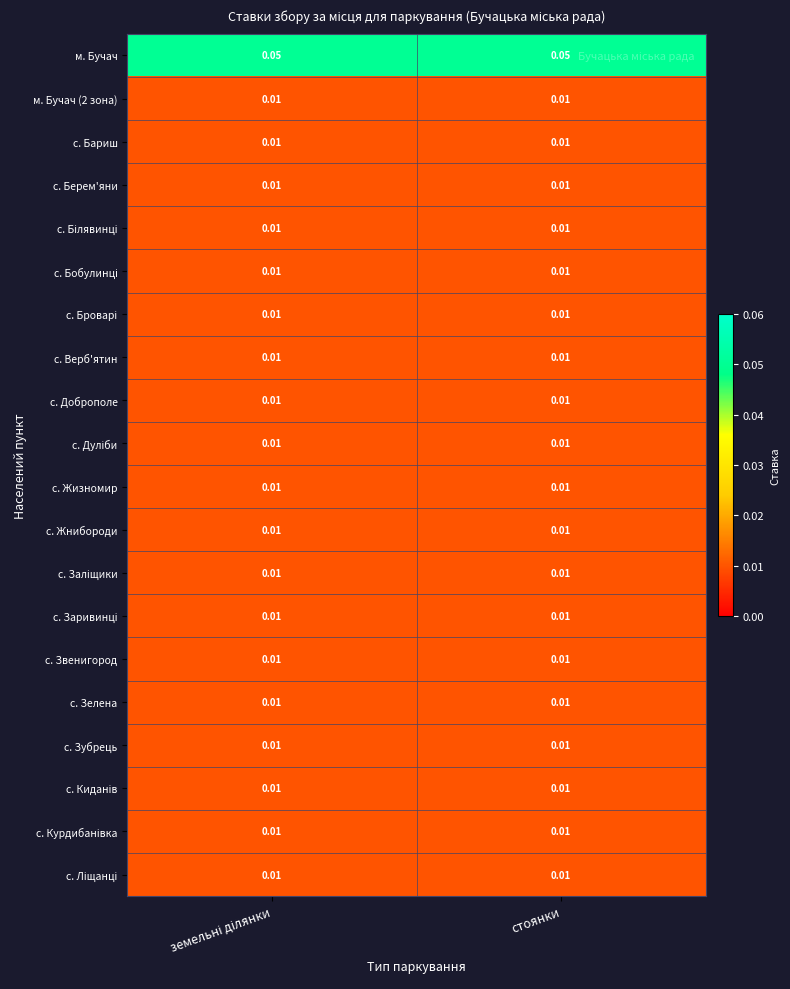

At which category is the sum across all series the highest?

земельні ділянки